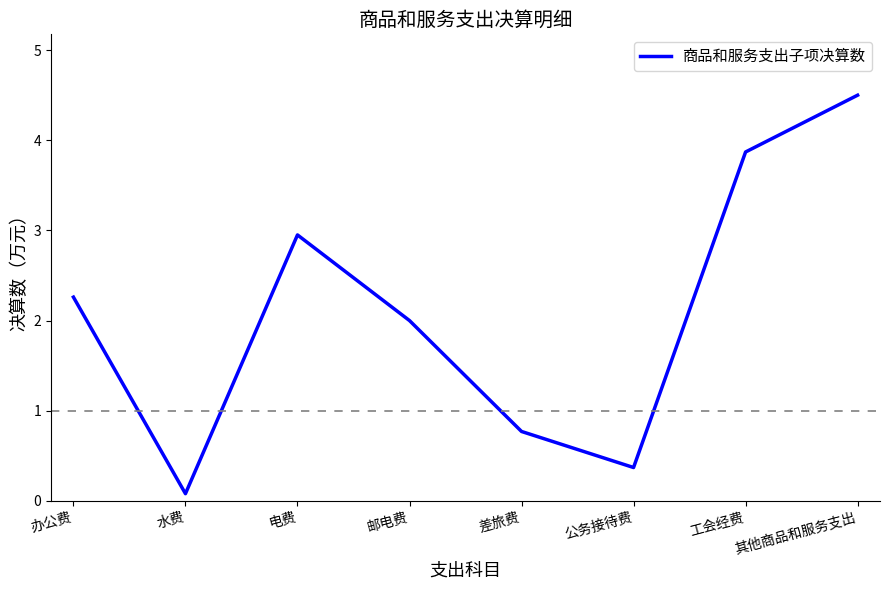

Between 办公费 and 差旅费, which is larger?

办公费